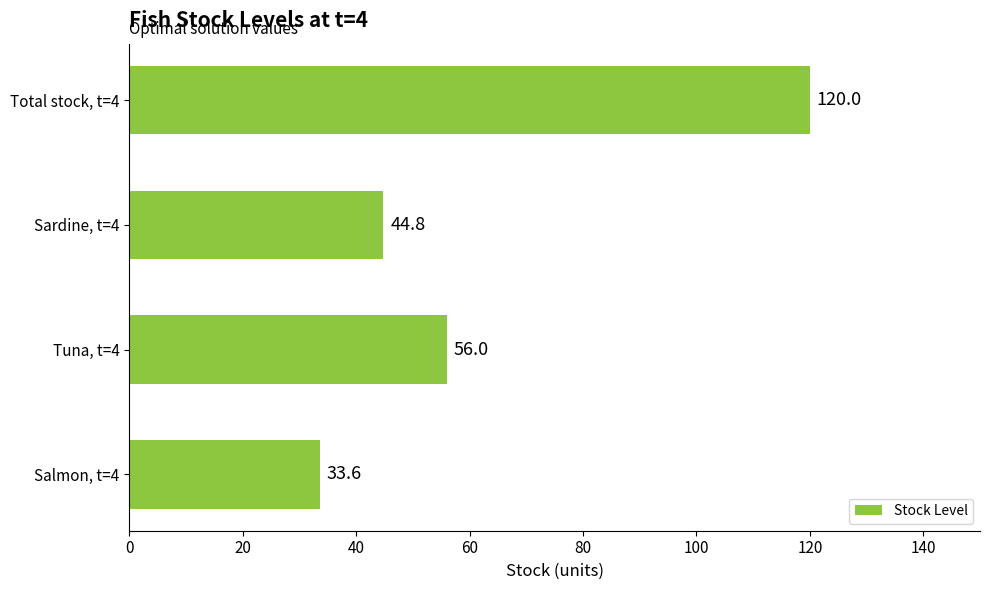

What is the sum of all values?

254.4